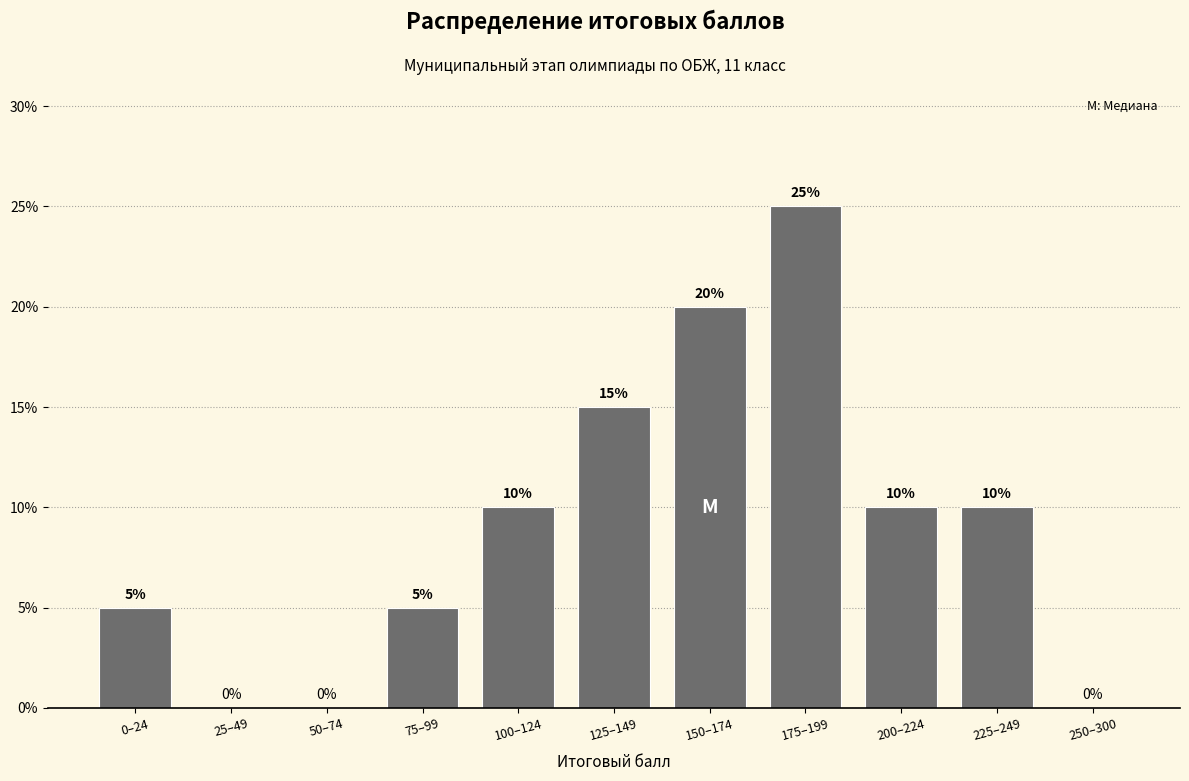

Reading left to right, what are all the values shown in this chart?

0–24=5	25–49=0	50–74=0	75–99=5	100–124=10	125–149=15	150–174=20	175–199=25	200–224=10	225–249=10	250–300=0